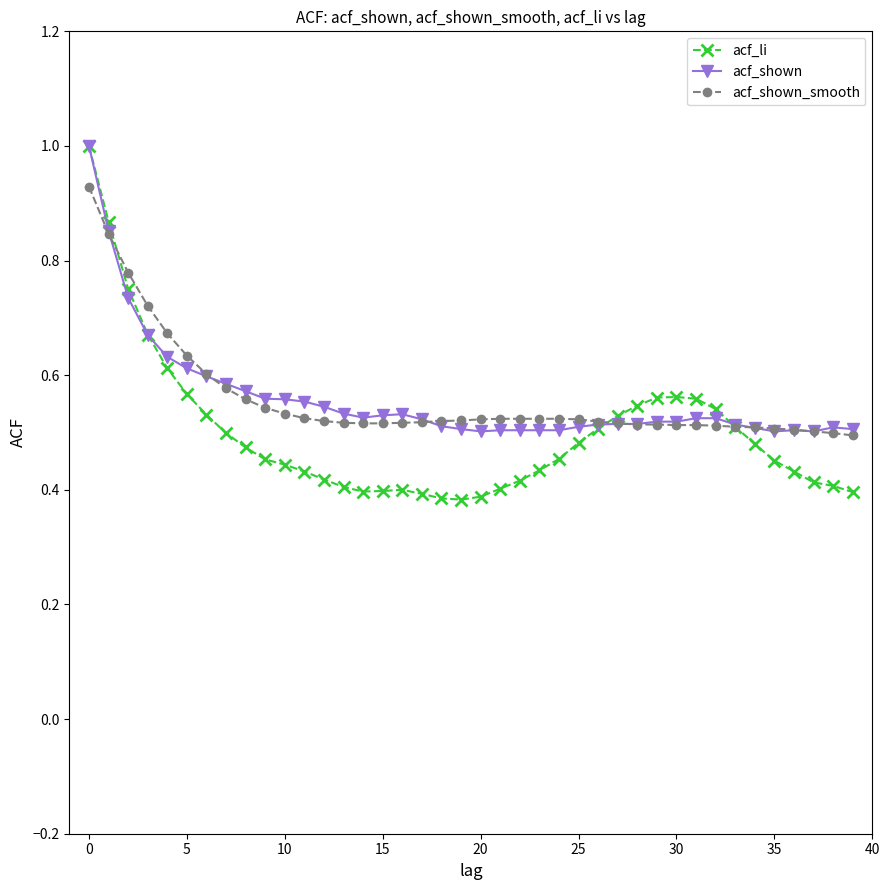

Which series has the widest spread of values?

acf_li